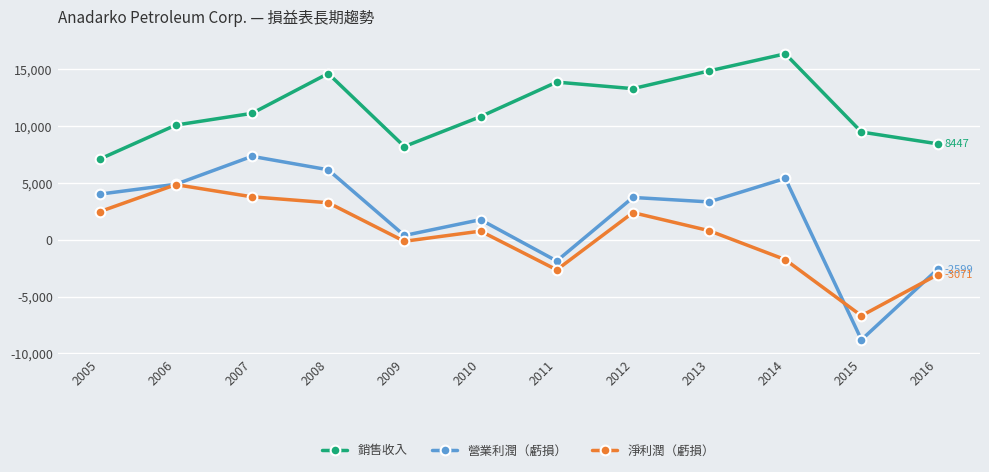

How many lines are shown in the chart?

3